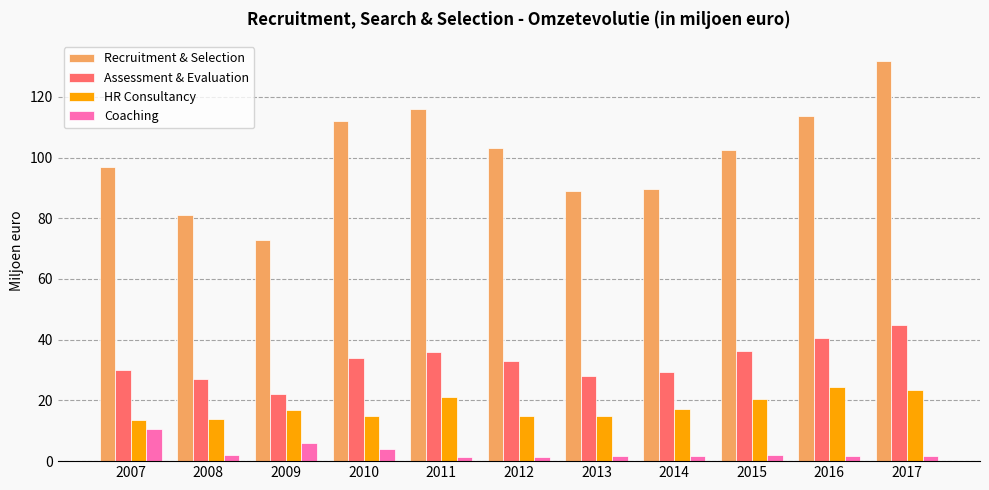

What is the difference between the second highest and minimum values in the Coaching series?

4.6